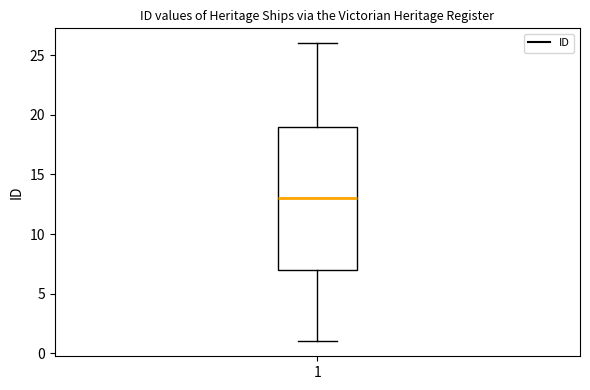

Transcribe this box plot: give where the median line is, the range the box spans, and where the two whiskers end, as read against the y-axis. The values are not printed on the chart, so give them approximately, as read against the axis.

median 13, box 7 to 19, whiskers 1 to 26